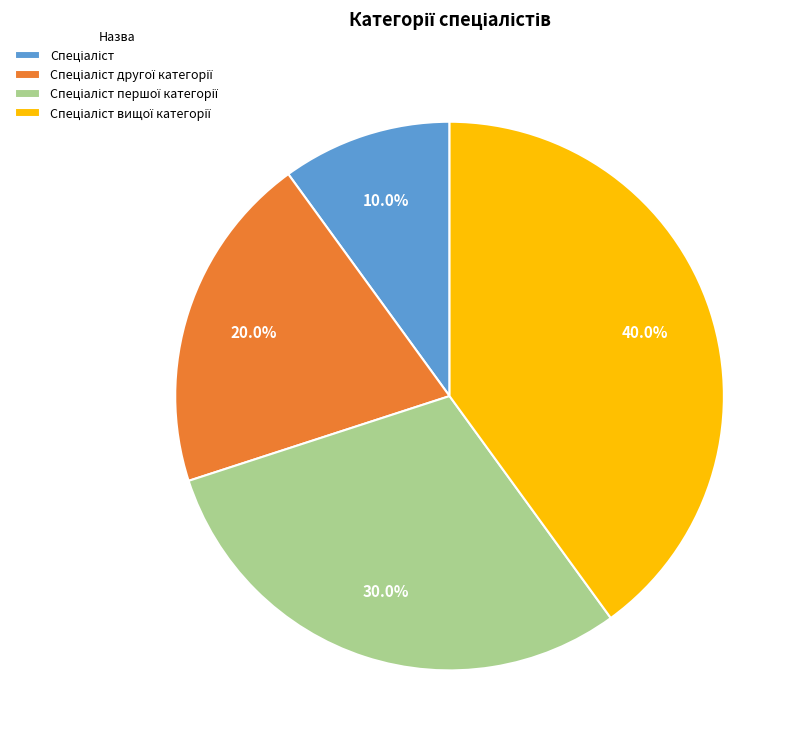

How many segments does this pie chart have?

4